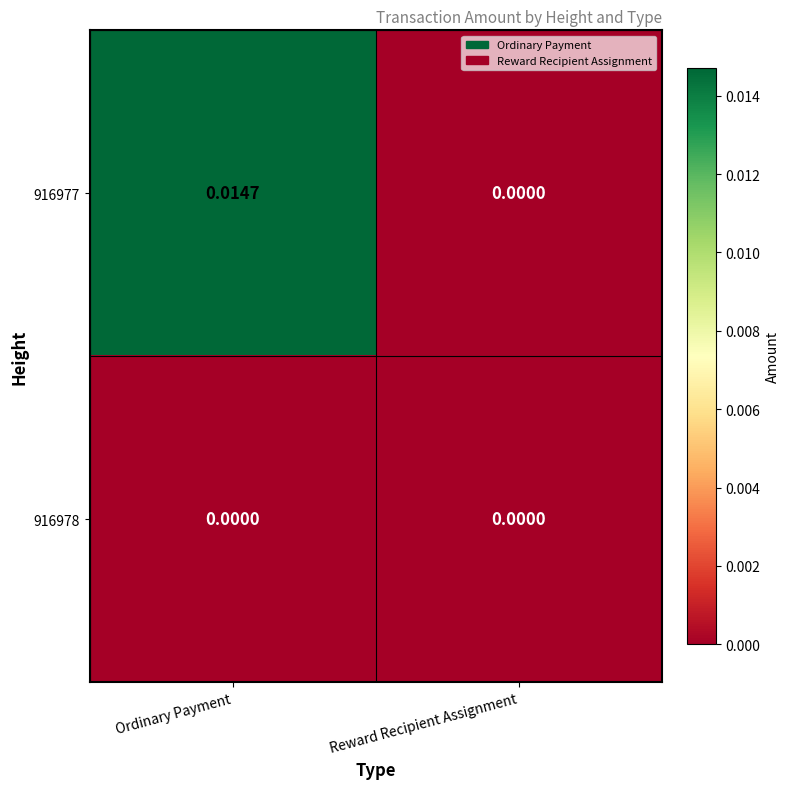

At which category is the sum across all series the highest?

Ordinary Payment